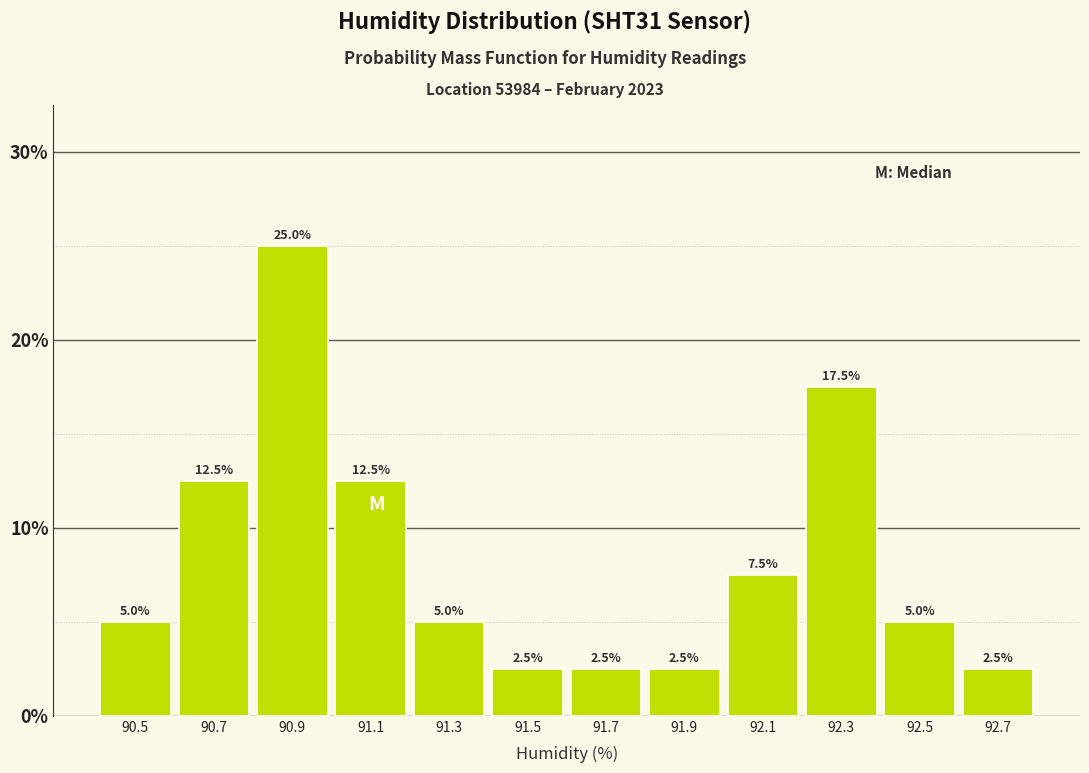

Reading left to right, transcribe this chart: for each bar, give the range it covers on the x-axis and its height.

90.4 to 90.6: 5.0
90.6 to 90.8: 12.5
90.8 to 91.0: 25.0
91.0 to 91.2: 12.5
91.2 to 91.4: 5.0
91.4 to 91.6: 2.5
91.6 to 91.8: 2.5
91.8 to 92.0: 2.5
92.0 to 92.2: 7.5
92.2 to 92.4: 17.5
92.4 to 92.6: 5.0
92.6 to 92.8: 2.5